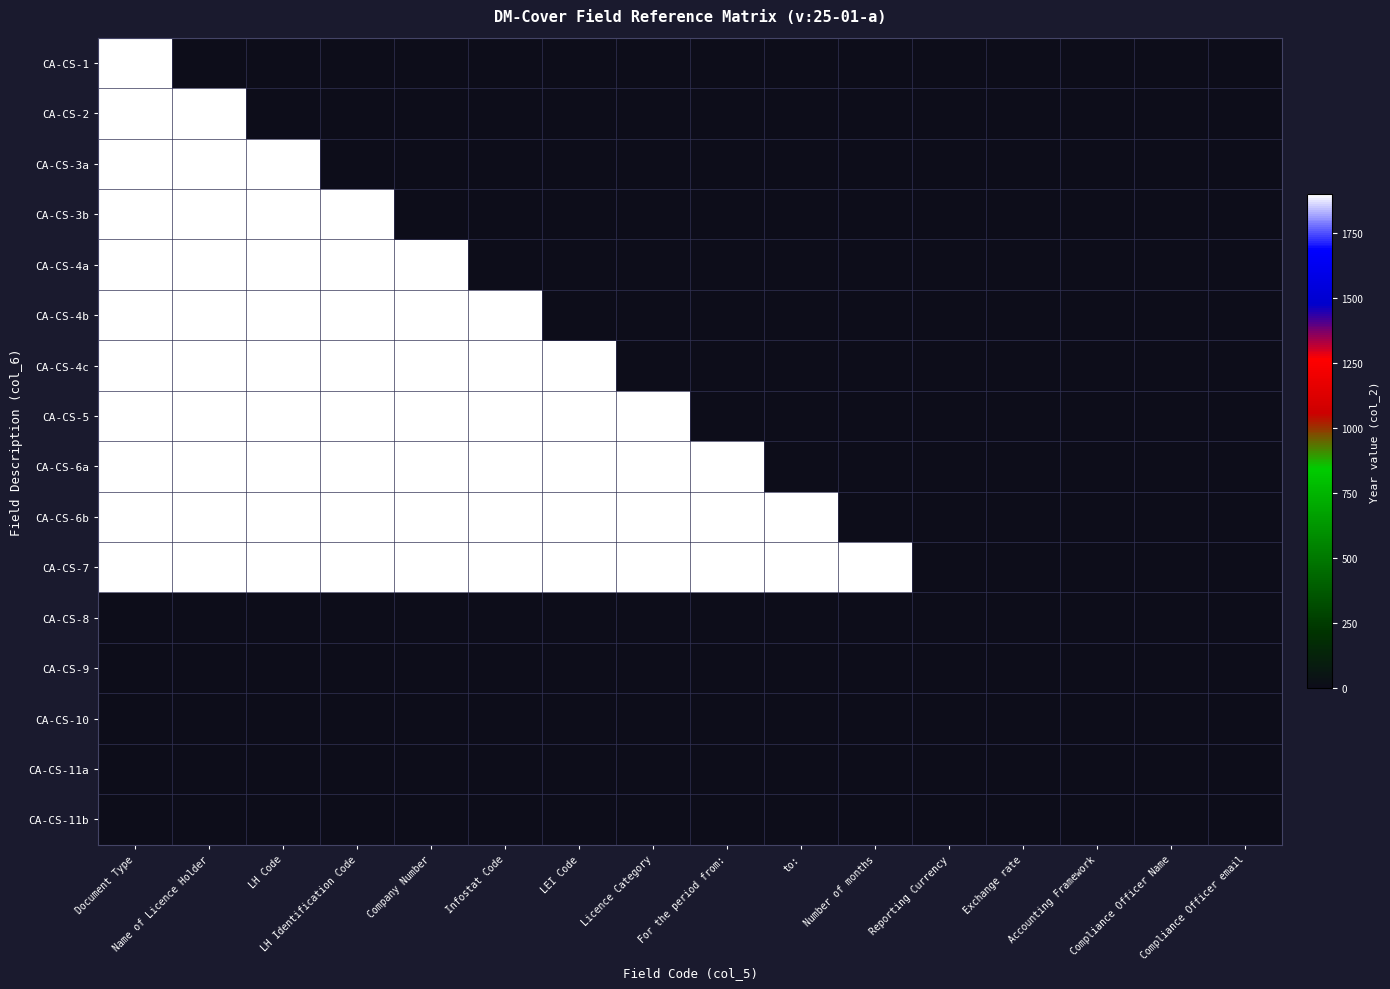

At which category does the chart reach its peak across all series?

Document Type